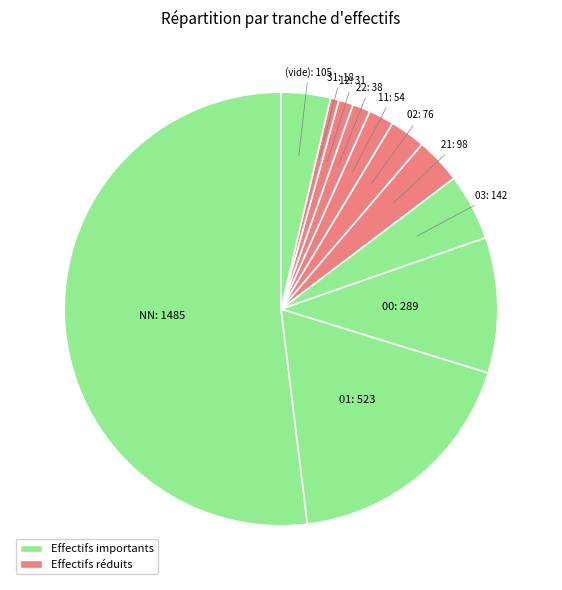

Which has a higher value, 01 or 02?

01